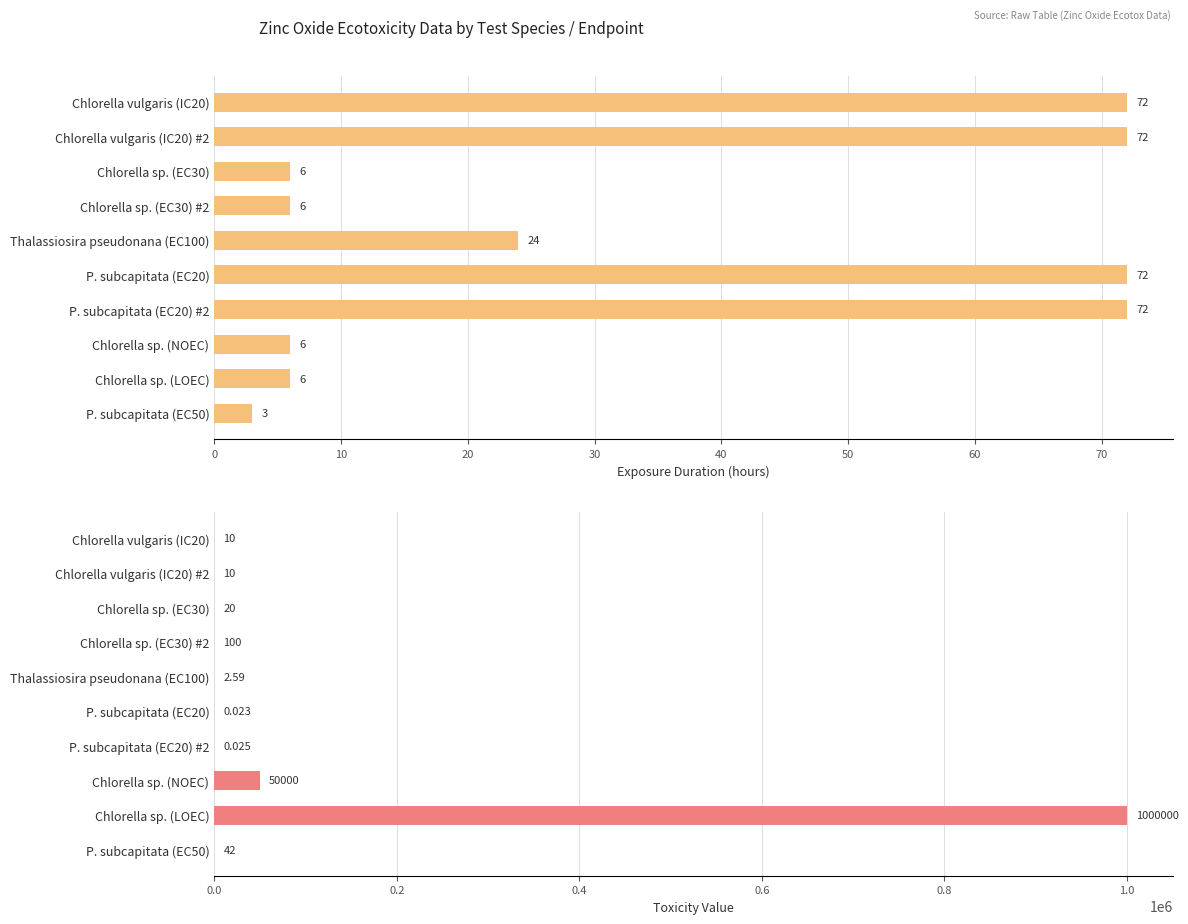

How many values in the Toxicity Value series exceed 20?

4